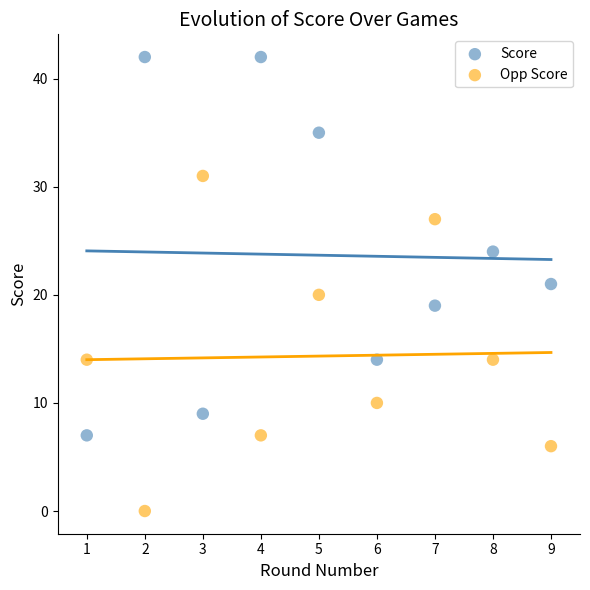

What is the X range (max minus min) for the scatter plot?

8